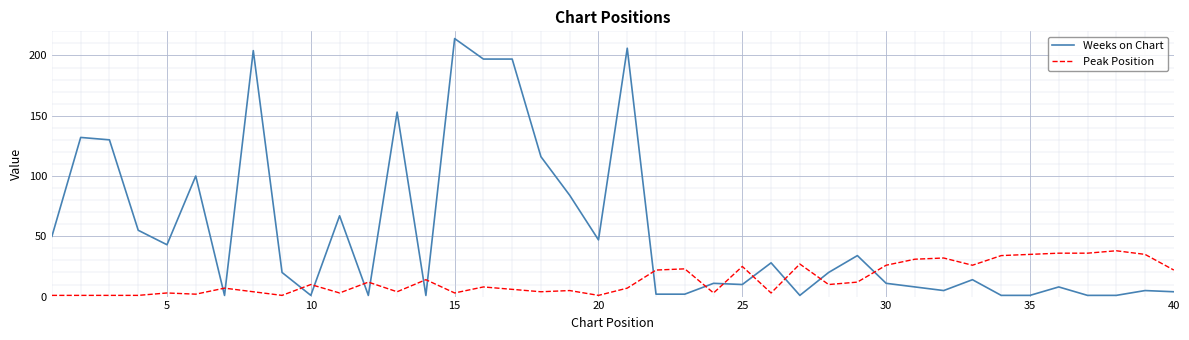

Which series has the largest total across all categories?

Weeks on Chart